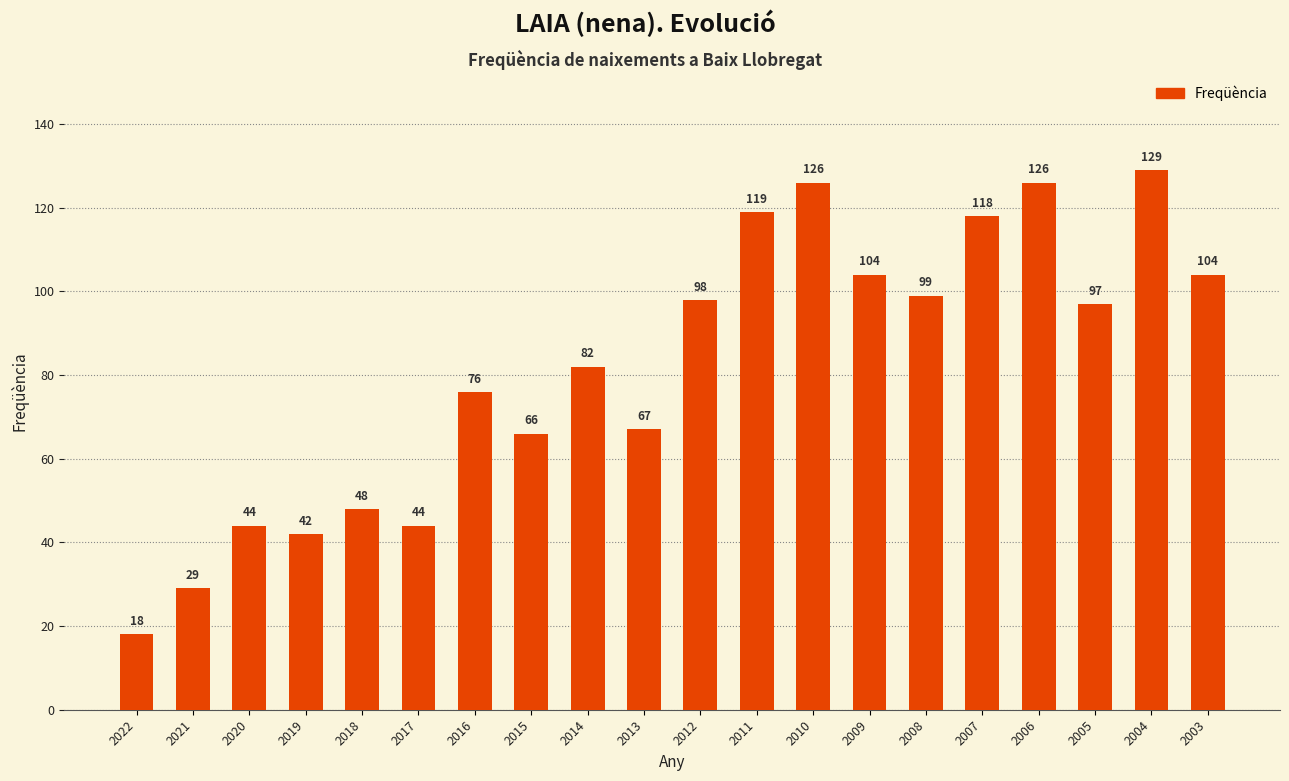

What is the value of the 11th bar from the left?

98